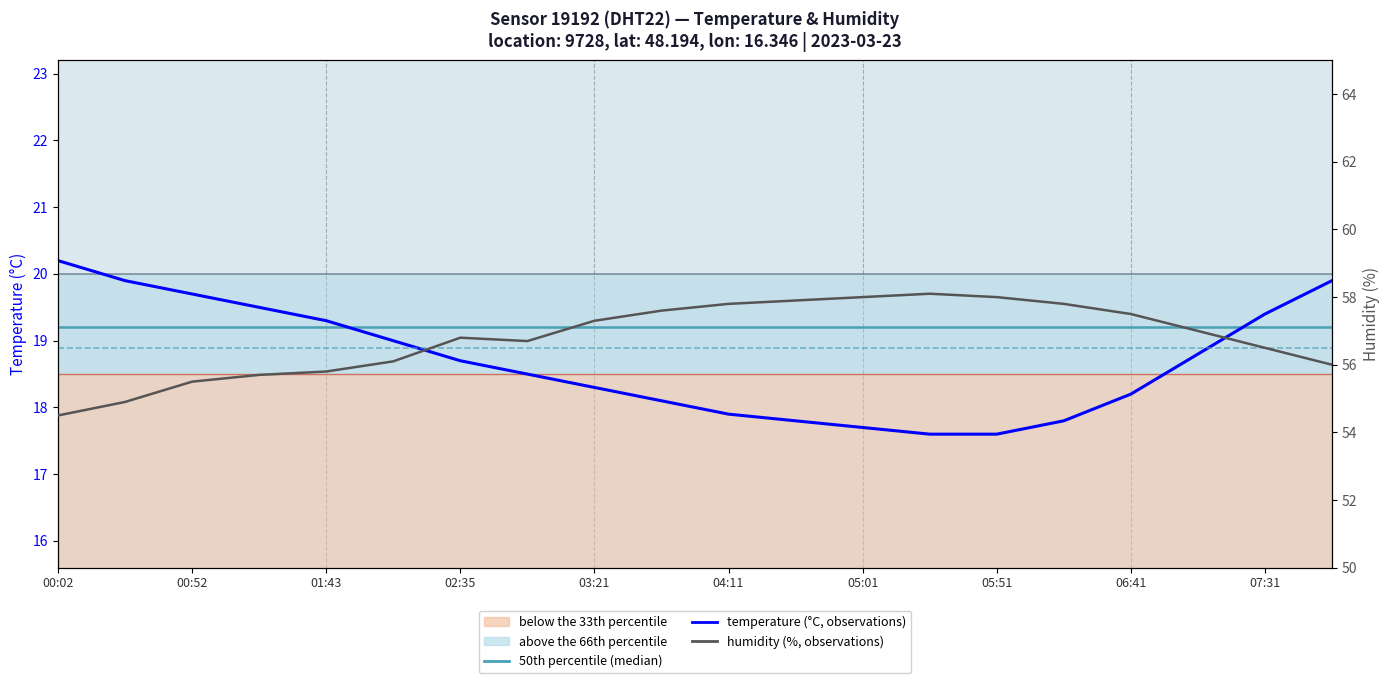

True or false: temperature (°C, observations) and 50th percentile (median) cross at least once.

True